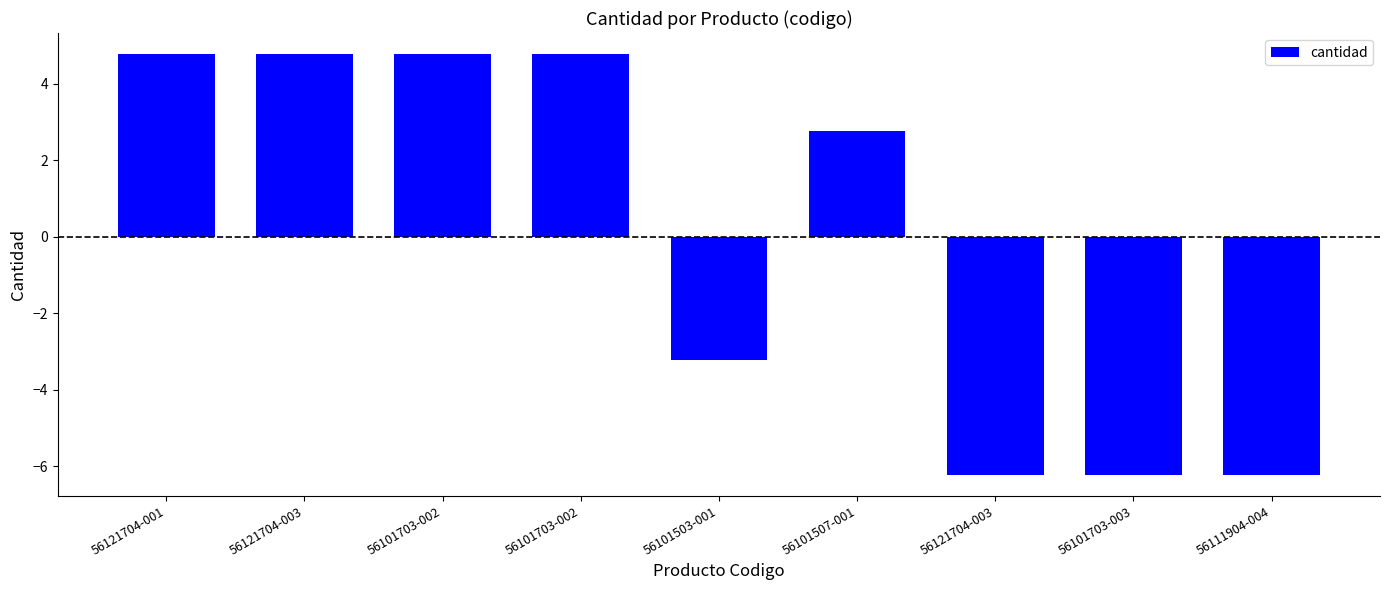

What is the smallest value displayed?

-6.2